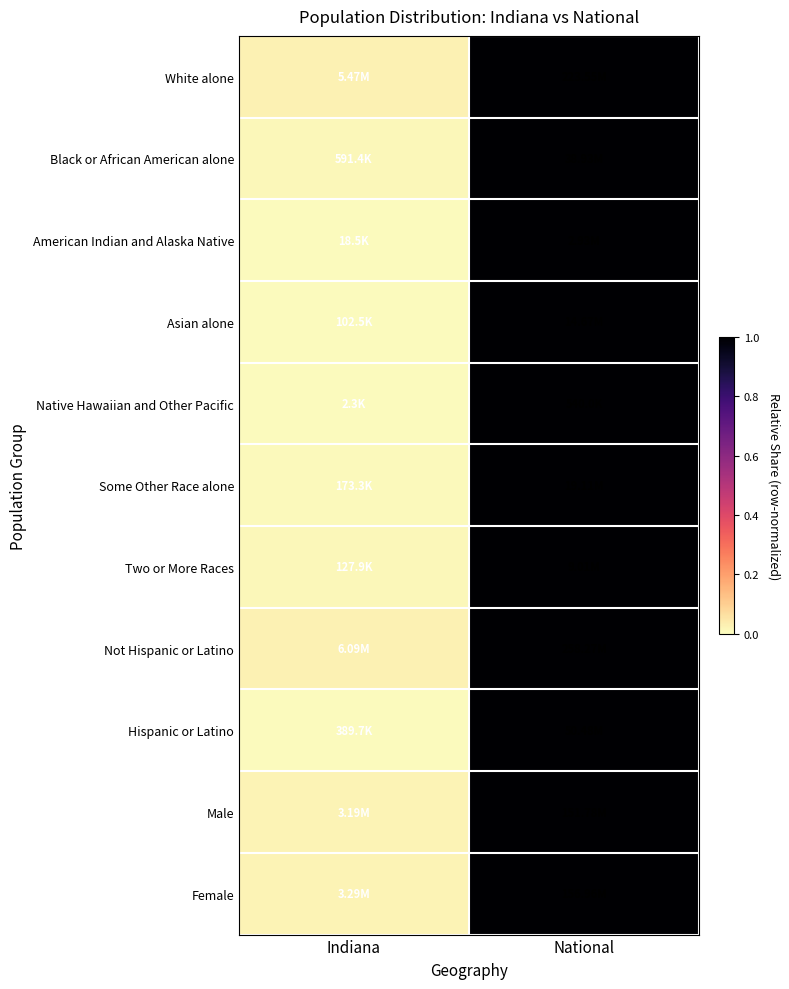

At which category does the chart reach its peak across all series?

National